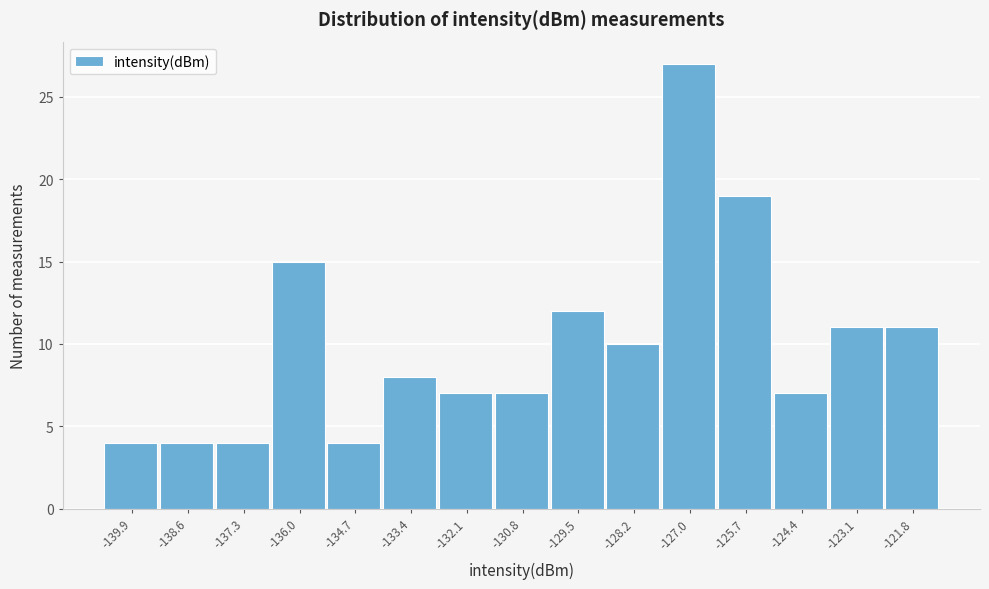

Reading left to right, list all the values displayed in this chart.

-139.9=4	-138.6=4	-137.3=4	-136.0=15	-134.7=4	-133.4=8	-132.1=7	-130.8=7	-129.5=12	-128.2=10	-127.0=27	-125.7=19	-124.4=7	-123.1=11	-121.8=11